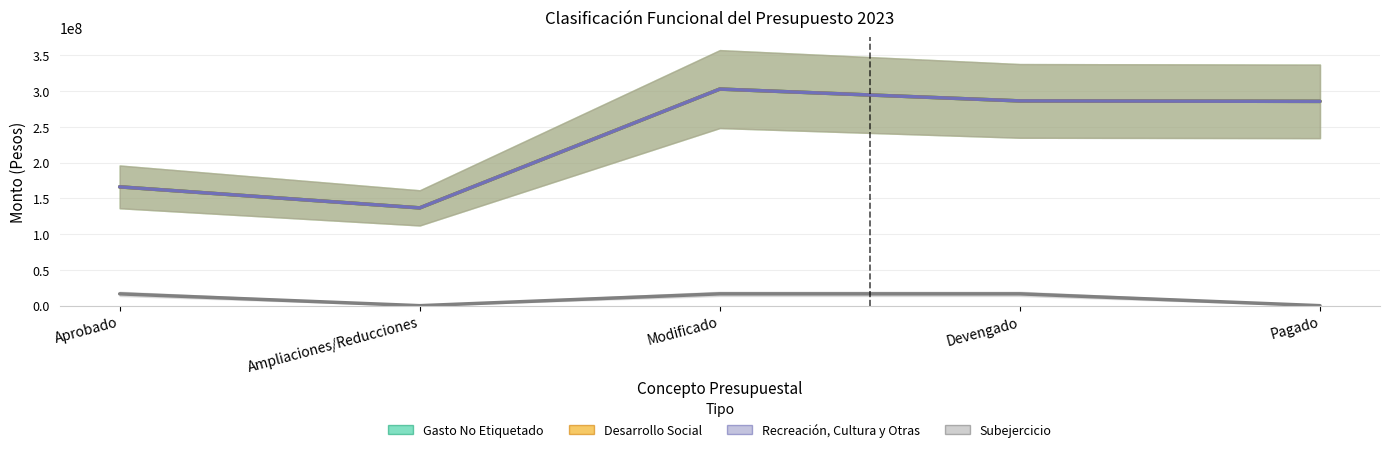

What is the sum of the Subejercicio values at Aprobado and Pagado?

16552592